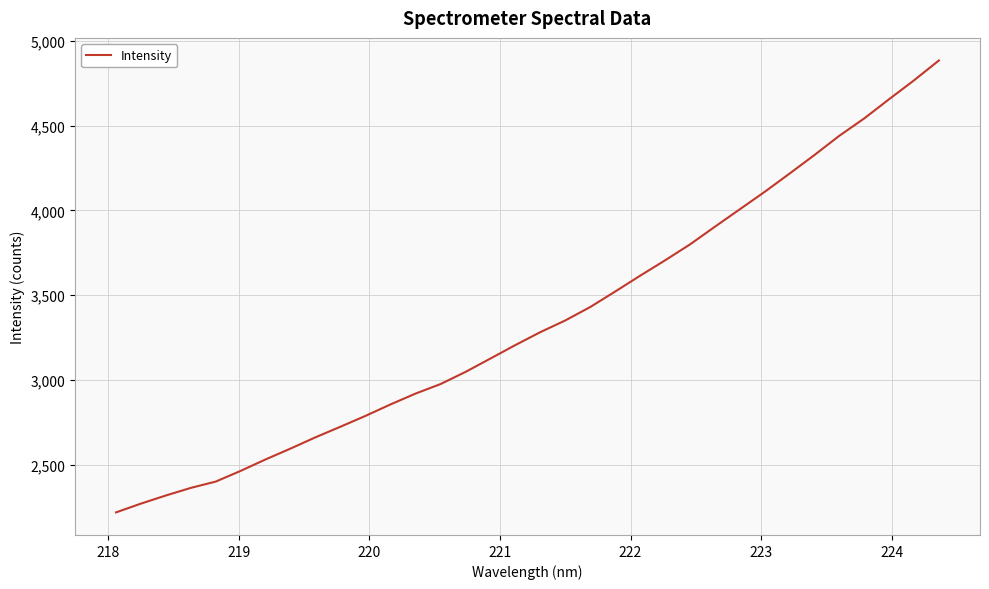

What is the greatest value displayed?

4884.1